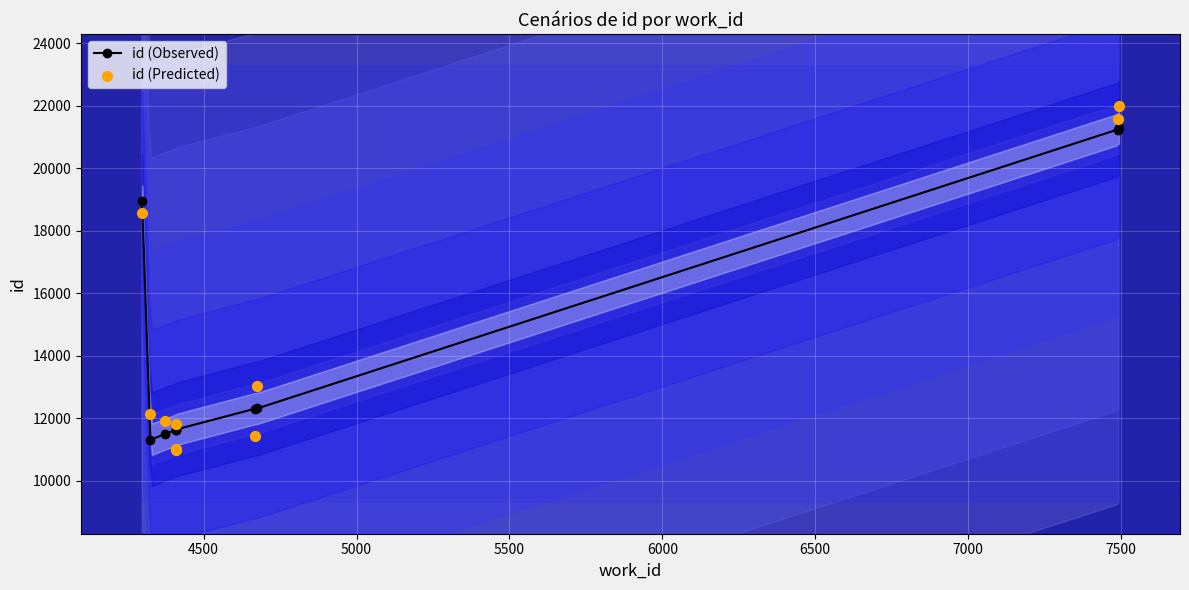

Which series has the largest total across all categories?

id (Predicted)